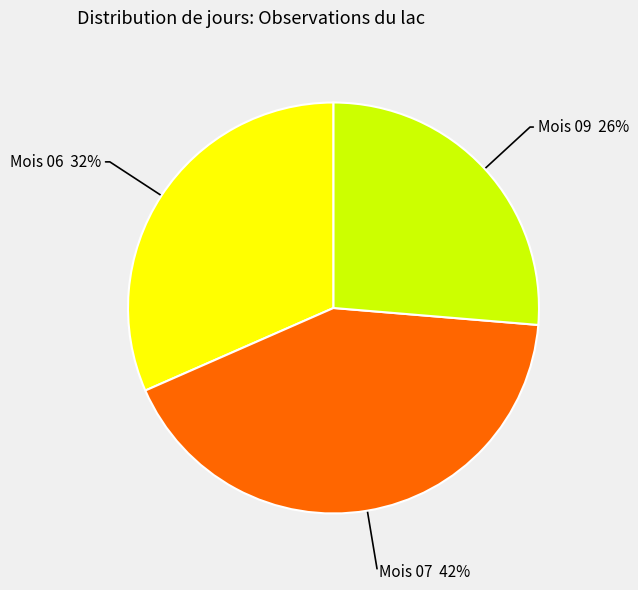

Does any single category account for the majority?

No